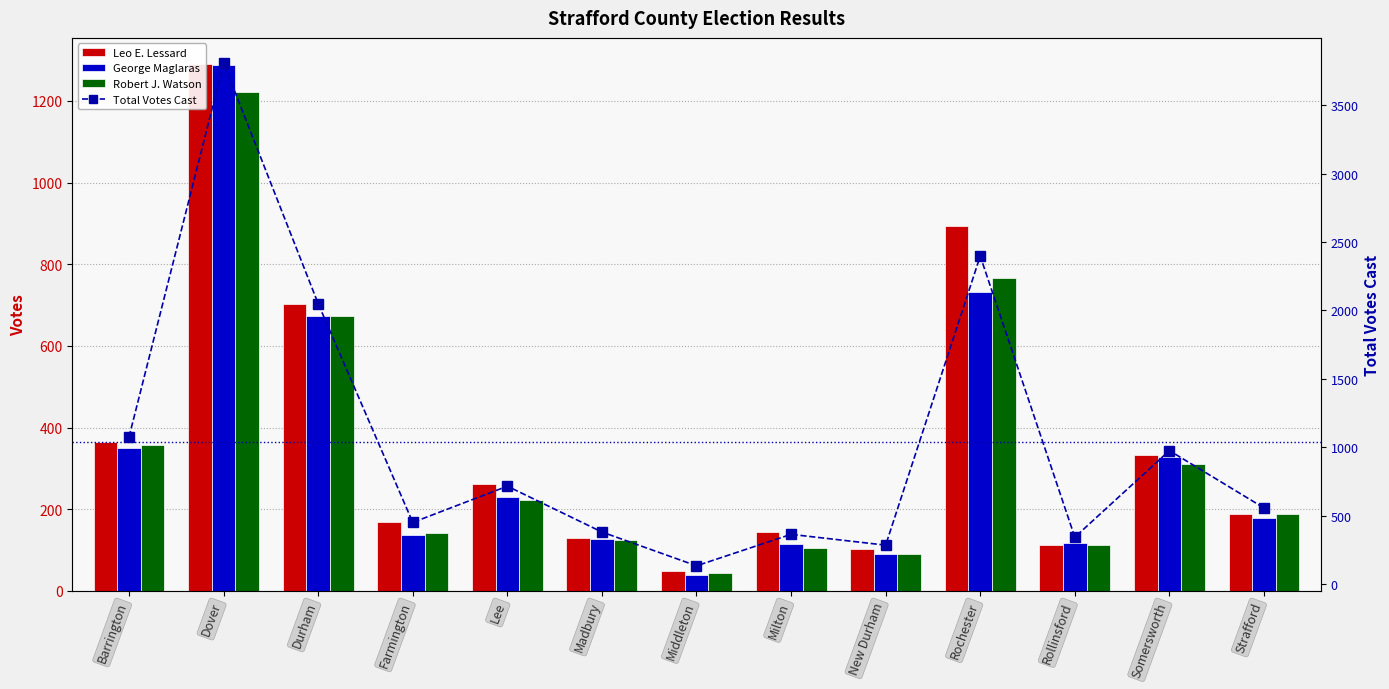

What is the minimum value for George Maglaras?

38